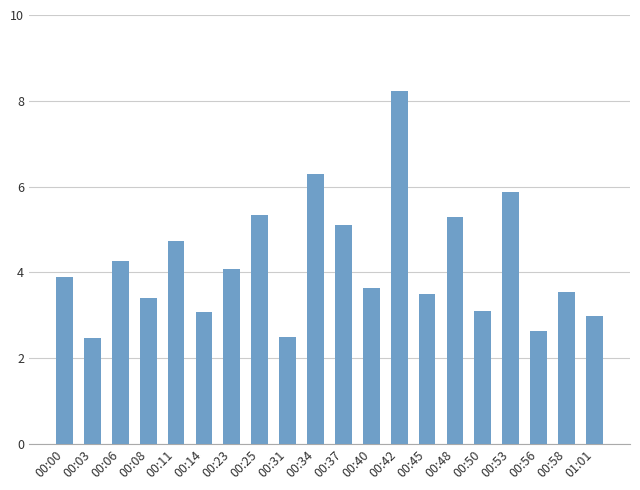

What is the greatest value displayed?

8.2